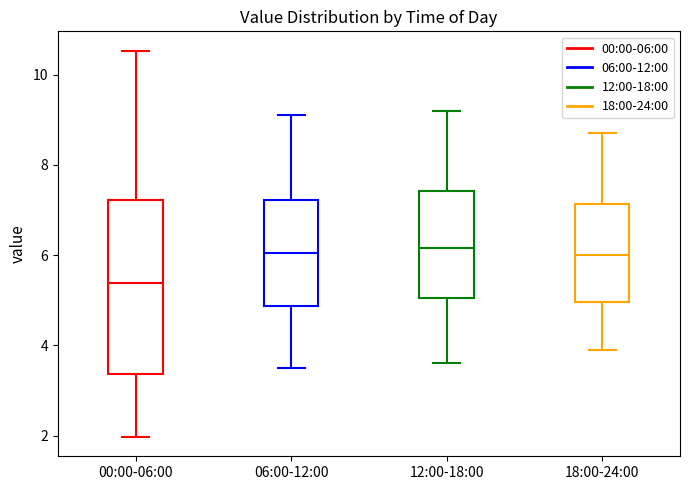

Where is the upper edge of the box for 06:00-12:00 on the y-axis? The values are not printed on the chart, so give them approximately, as read against the axis.

7.2